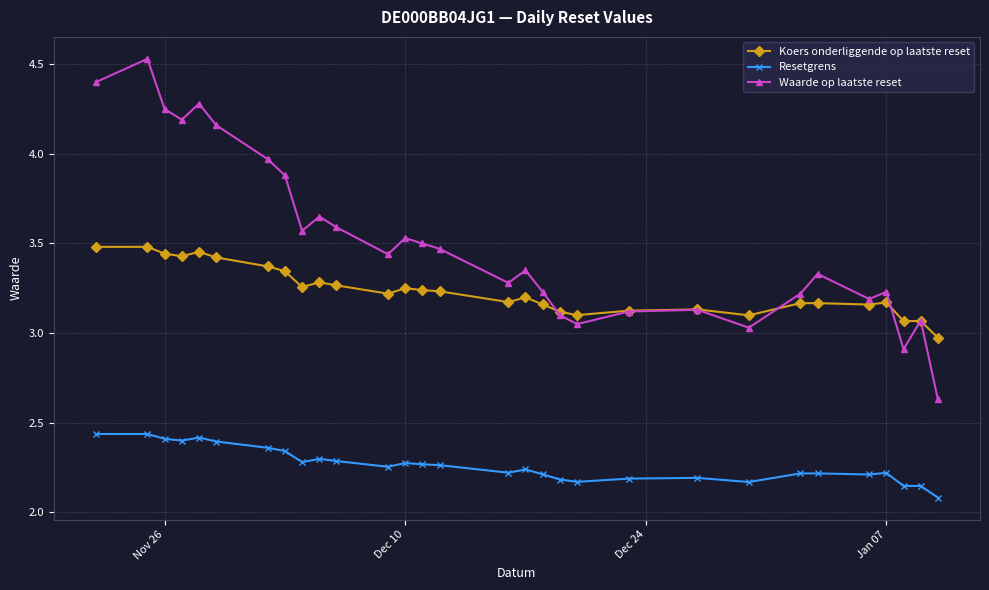

Rank the series by their average value, from lowest to highest.

Resetgrens, Koers onderliggende op laatste reset, Waarde op laatste reset